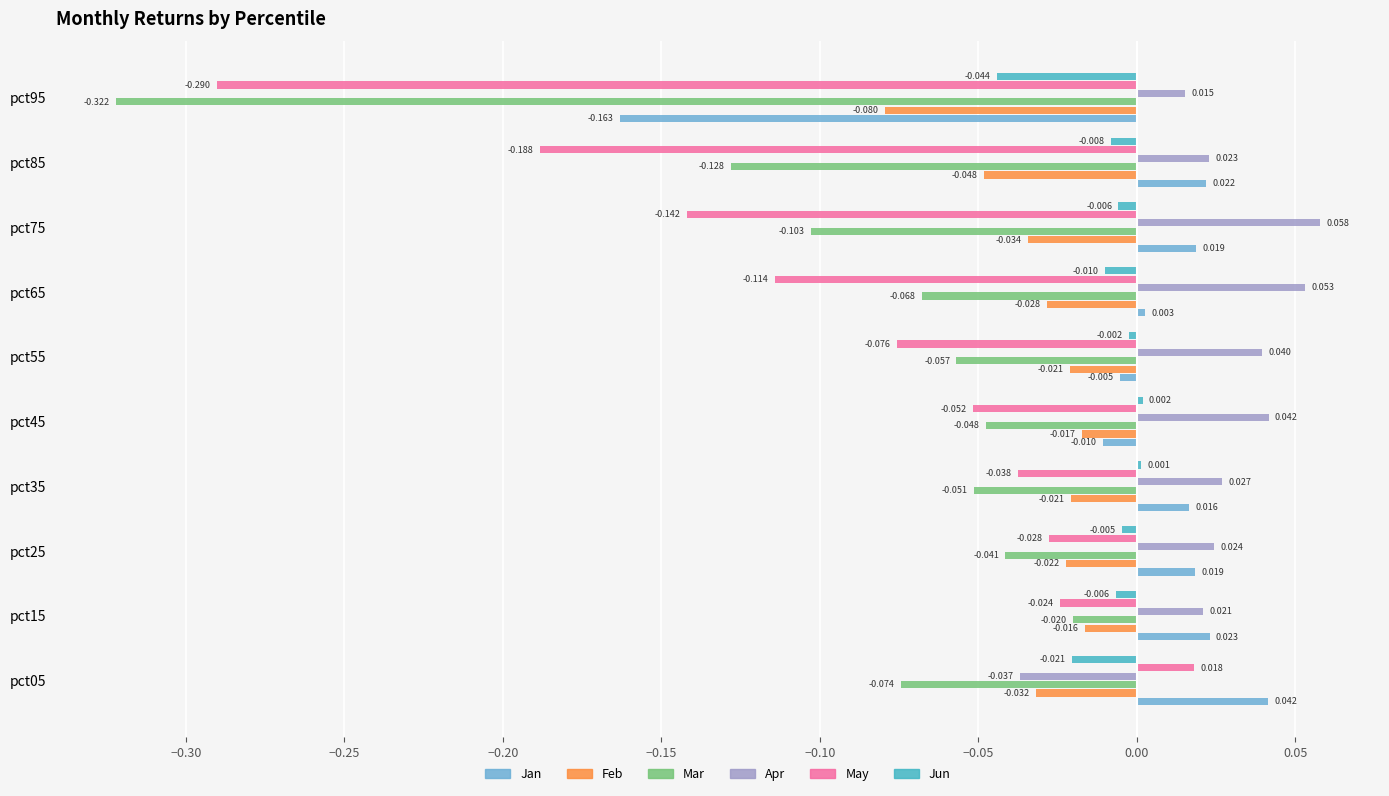

Between pct15 and pct25, which series saw the biggest shift?

Mar